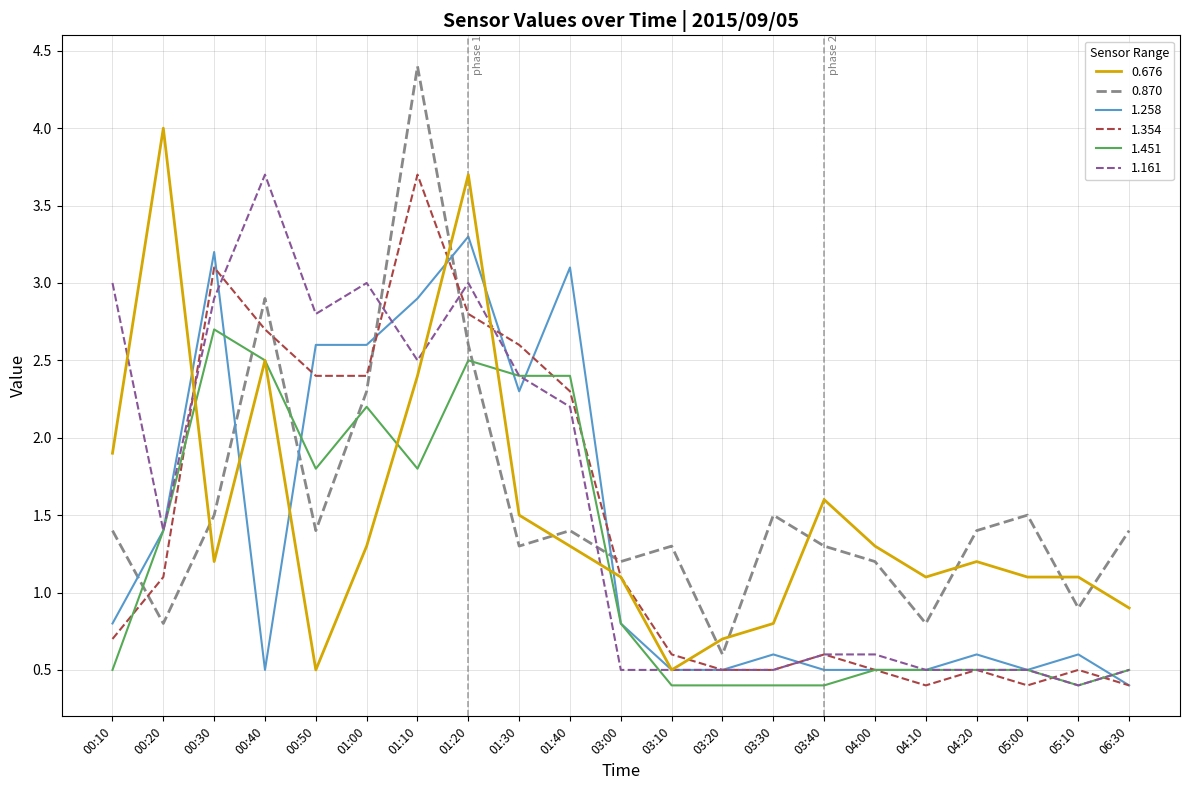

What is the difference between the highest and lowest values at 03:00?

0.7